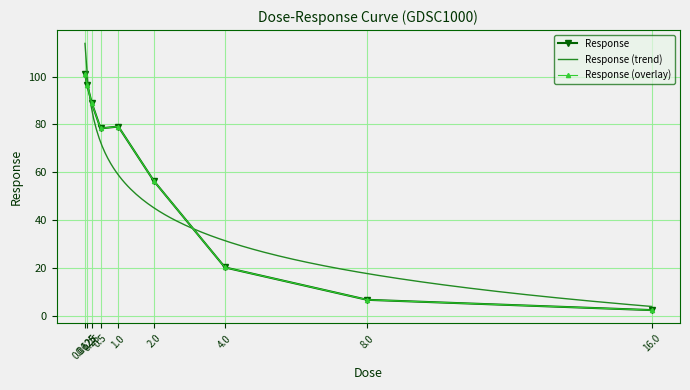

What is the sum of all values?

529.7